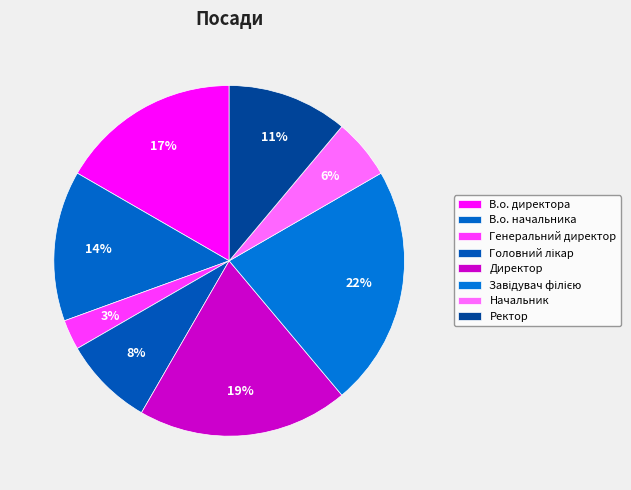

To the nearest percent, what is the combined percentage of Завідувач філією and Ректор?

33%